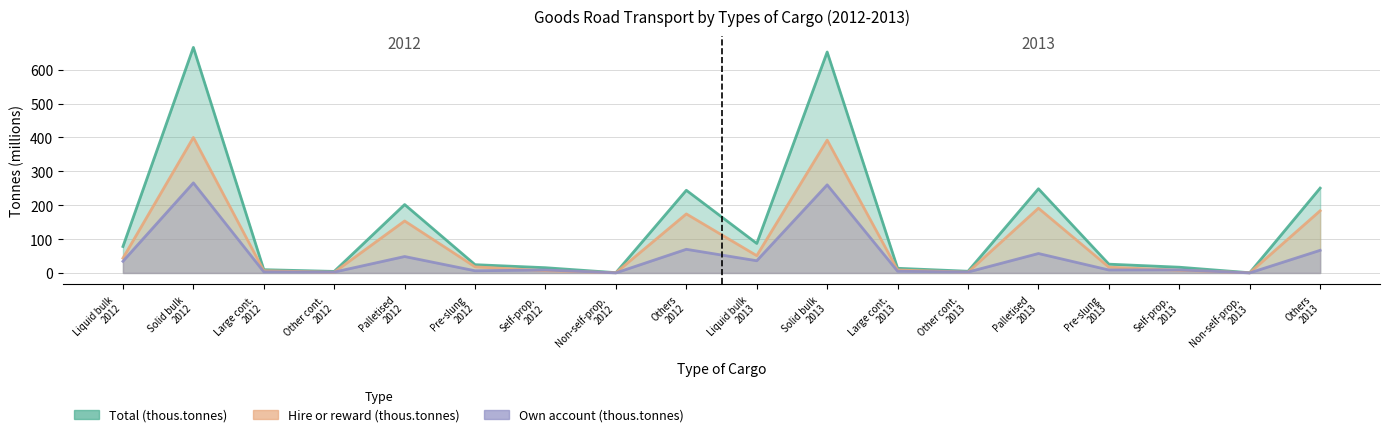

What position from the left is Other cont. 2012?

4